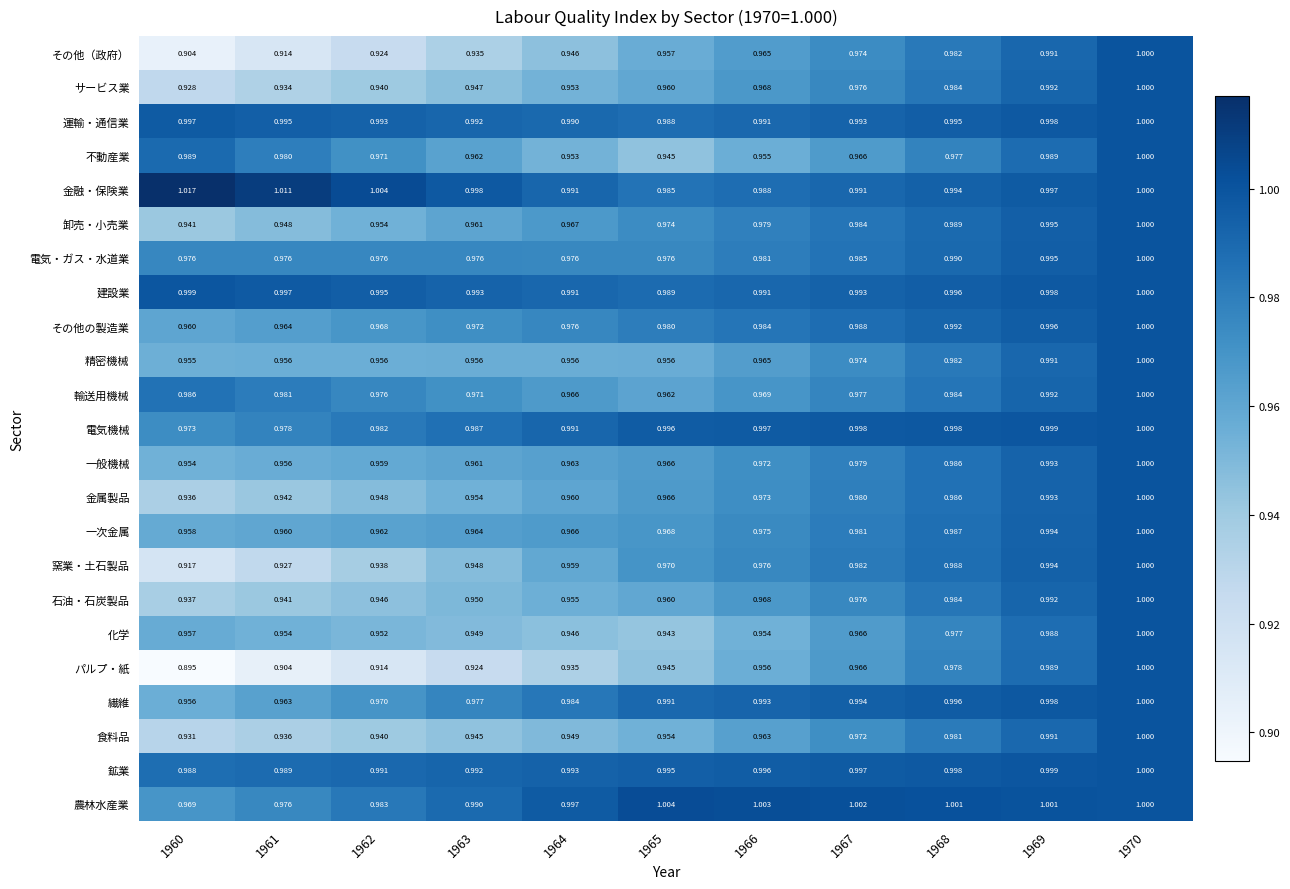

Between 1965 and 1967, which series saw the biggest shift?

化学